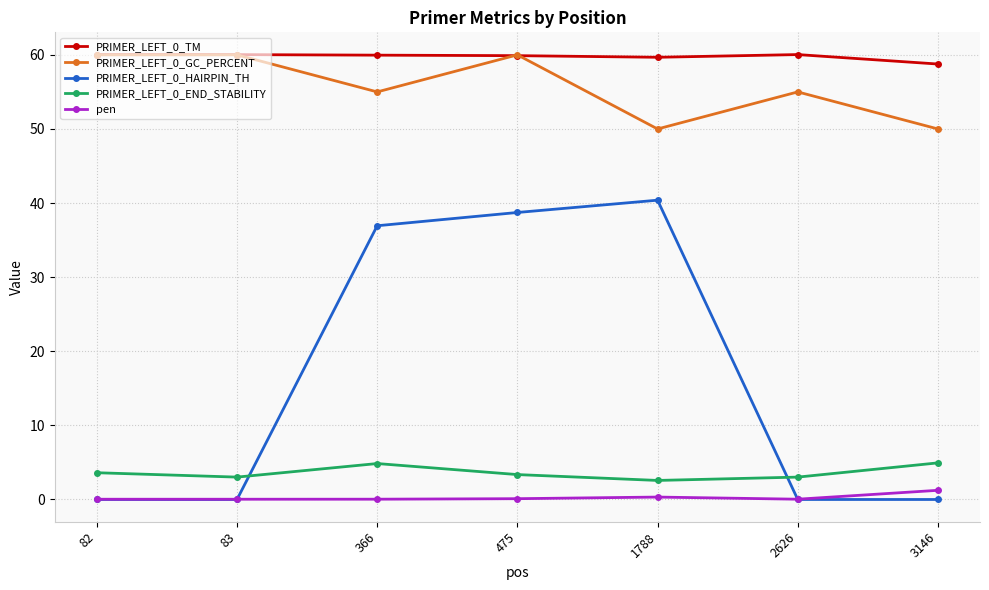

The PRIMER_LEFT_0_HAIRPIN_TH series shows 58.5 at 1788. True or false?

False